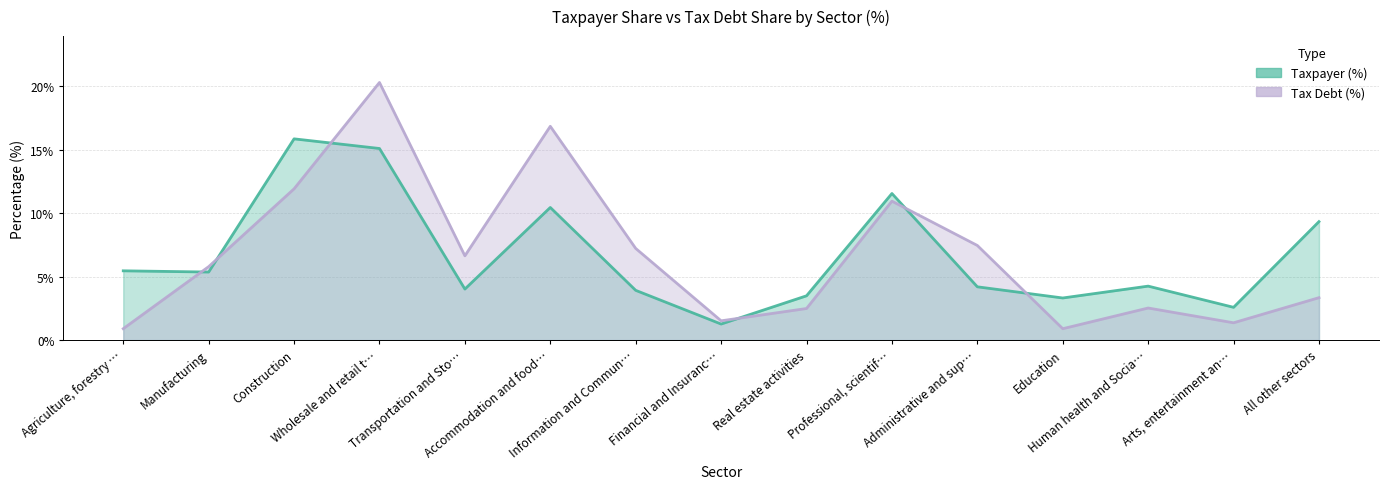

How many interior local valleys does the Tax Debt (%) series have?

4